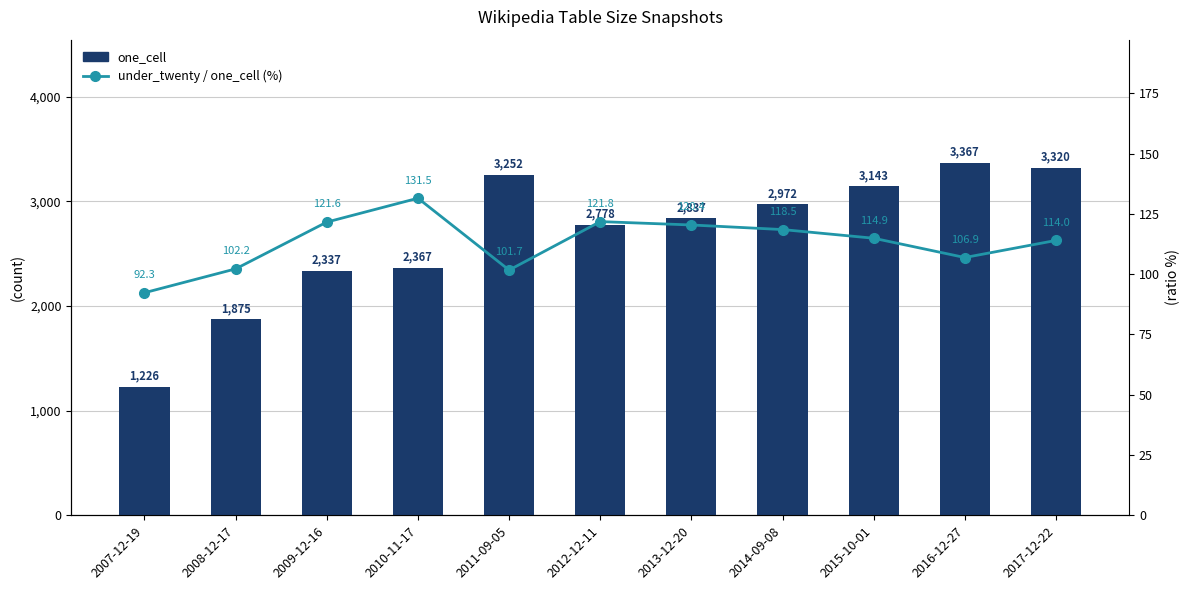

What is the difference between the second highest and second lowest values in the under_twenty / one_cell (%) series?

20.1